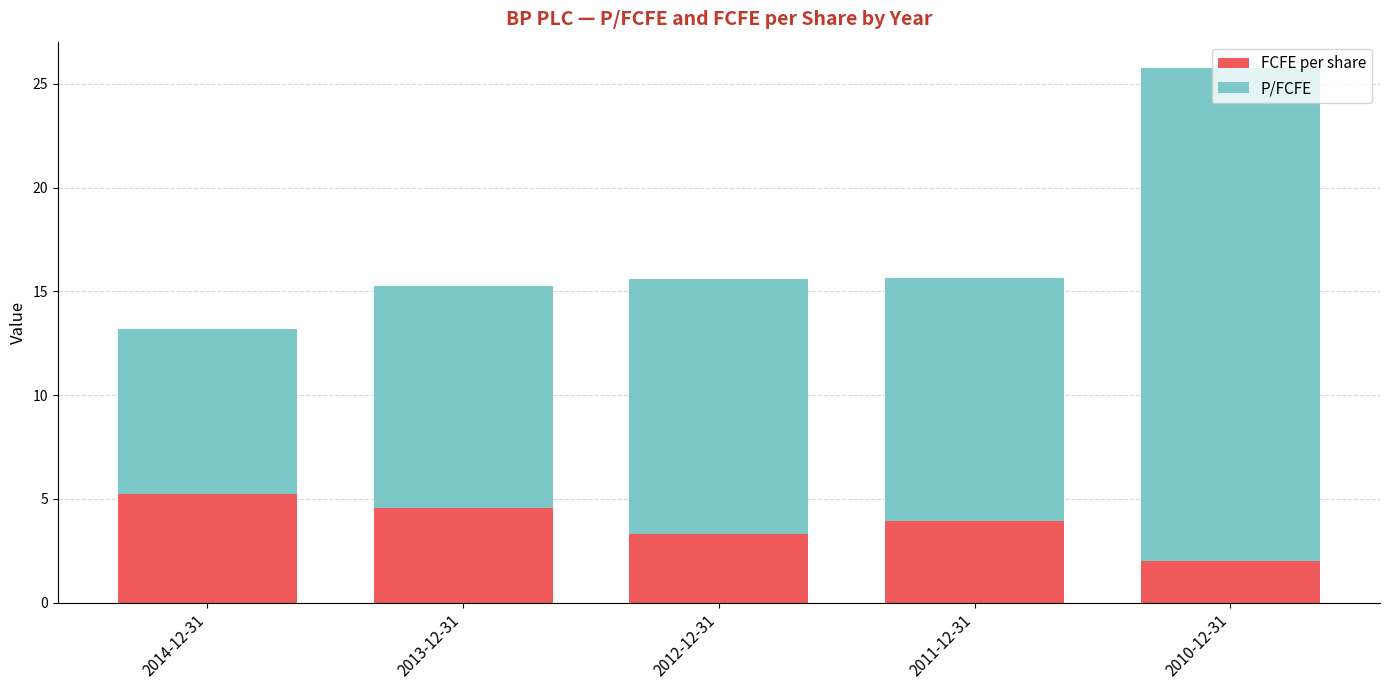

At which category is the sum across all series the highest?

2010-12-31